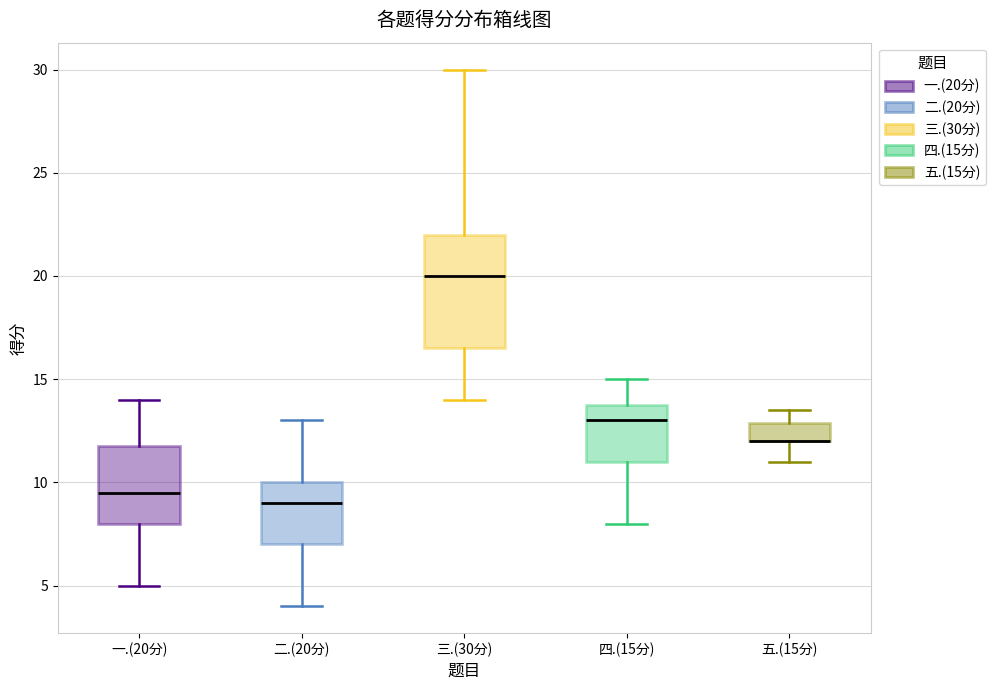

Reading left to right, read every box against the y-axis: the position of its median line, the range the box covers, and the ends of its whiskers. The values are not printed on the chart, so give them approximately, as read against the axis.

一.(20分): median 9.5, box 8.0 to 12.0, whiskers 5.0 to 14.0
二.(20分): median 9.0, box 7.0 to 10.0, whiskers 4.0 to 13.0
三.(30分): median 20.0, box 16.5 to 22.0, whiskers 14.0 to 30.0
四.(15分): median 13.0, box 11.0 to 14.0, whiskers 8.0 to 15.0
五.(15分): median 12.0 (drawn on the box's lower edge), box 12.0 to 13.0, whiskers 11.0 to 13.5